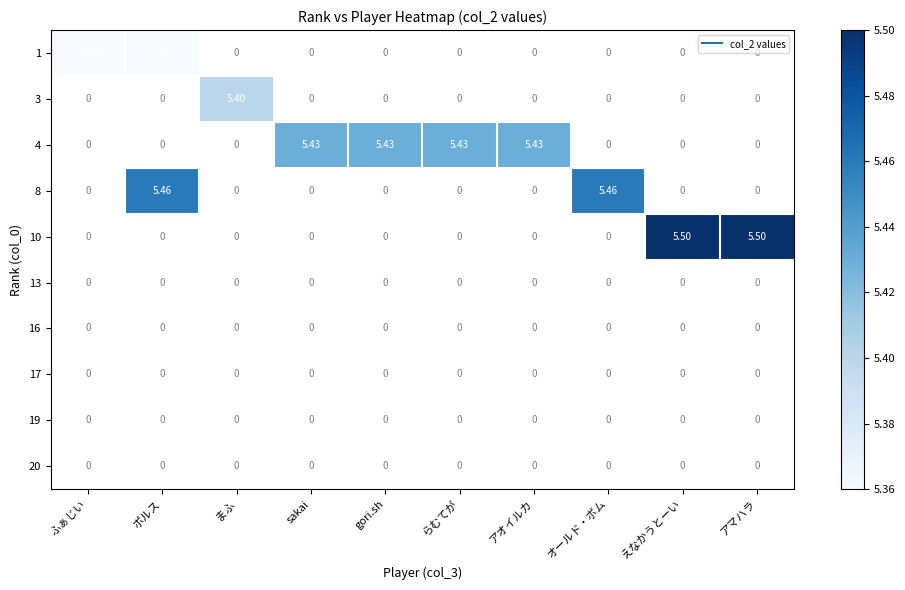

True or false: 1 has a value of 5.4 at ふぁじい.

True